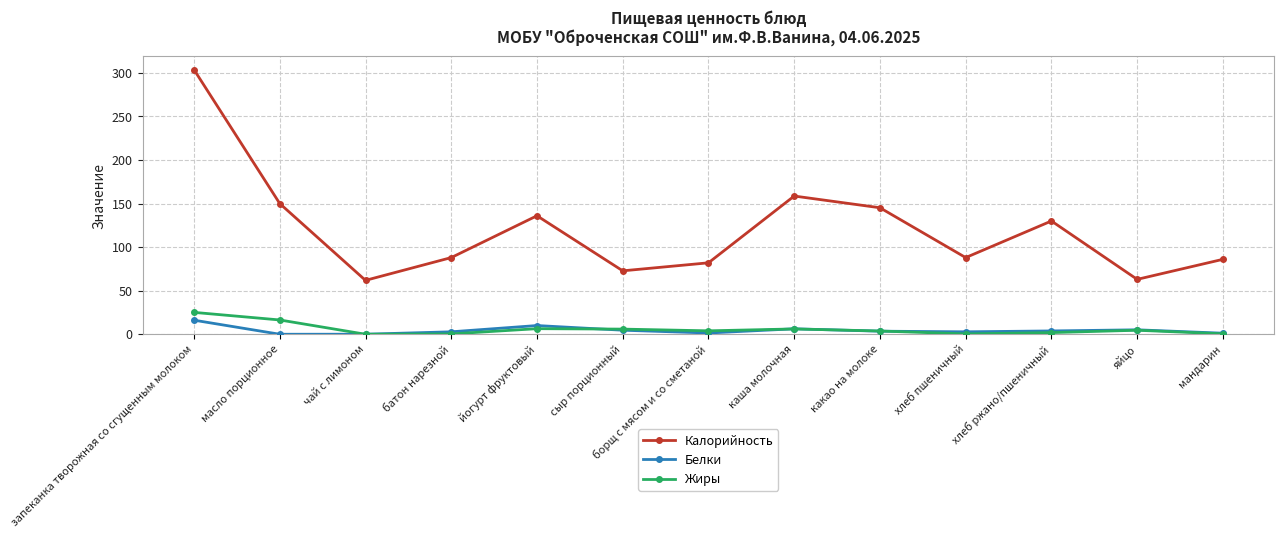

How many values in the Калорийность series are below 88?

5